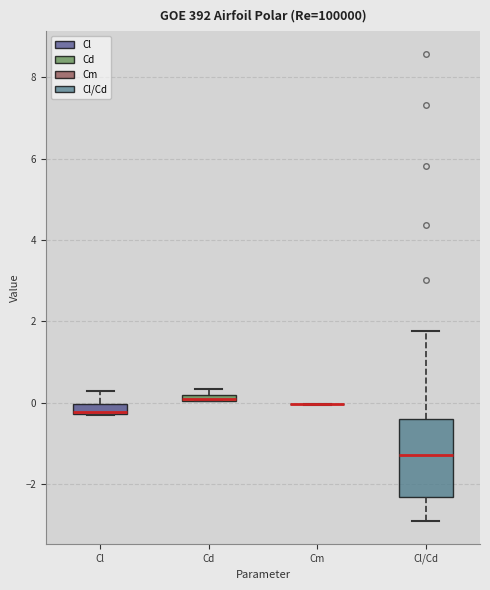

Comparing the boxes themselves (not the whiskers), which one is the tallest?

Cl/Cd